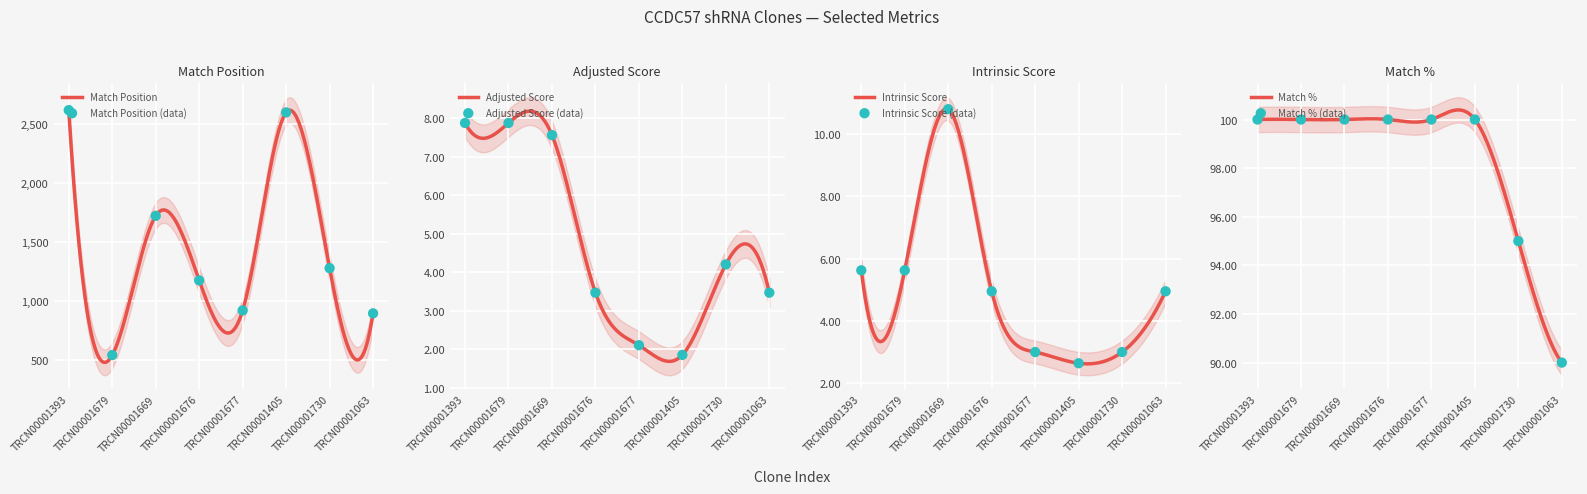

Which series has the largest Y range (max minus min)?

Match Position